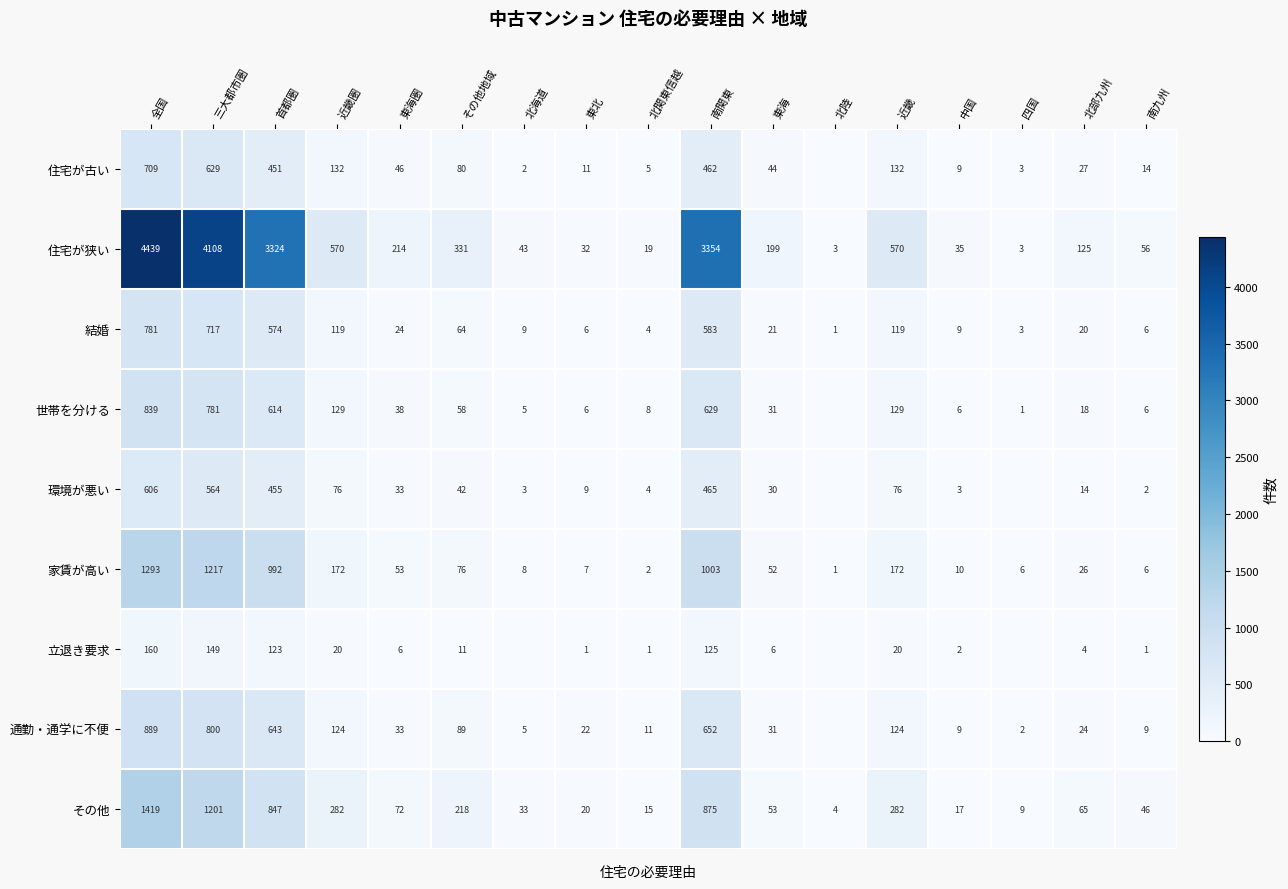

What is the spread (max minus min) of values at 東北?

31